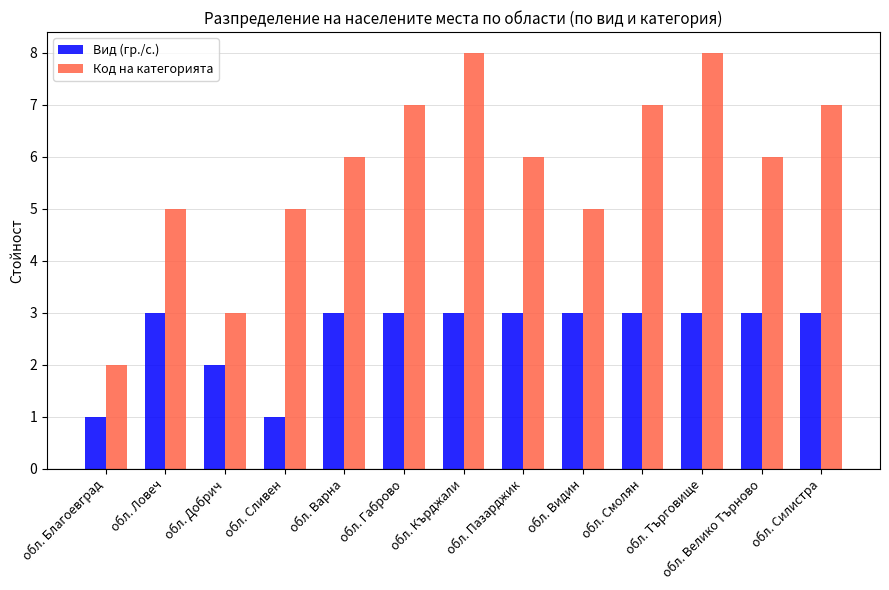

Which series changed the most between обл. Видин and обл. Силистра?

Код на категорията